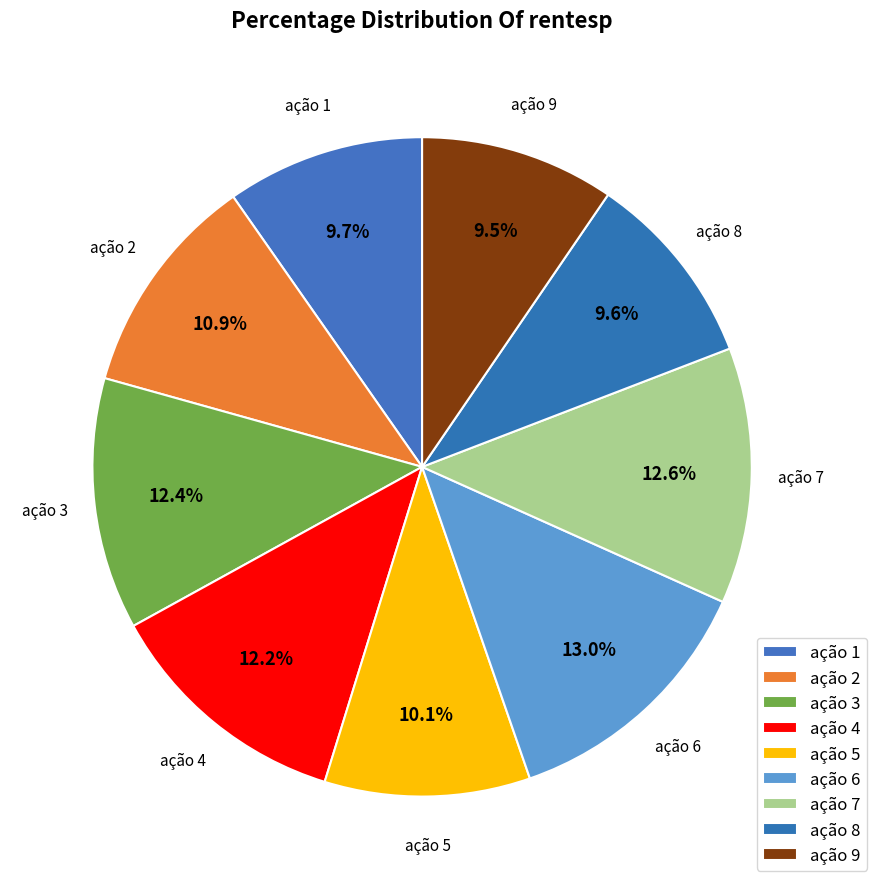

What is the smallest slice in the pie chart?

ação 9